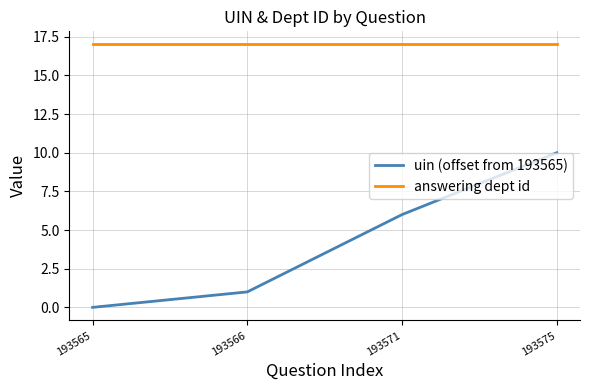

The value of uin (offset from 193565) at 193566 is 1. True or false?

True